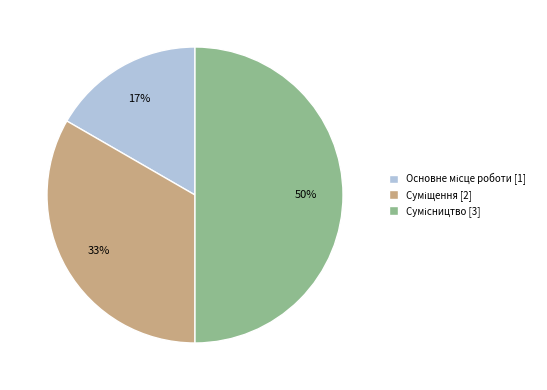

How many slices are in this pie chart?

3